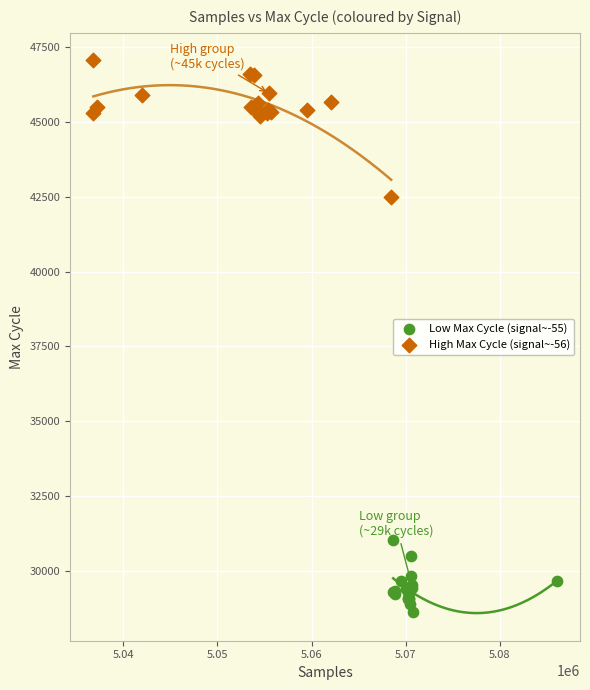

Which series reaches the maximum Y coordinate?

High Max Cycle (signal~-56)